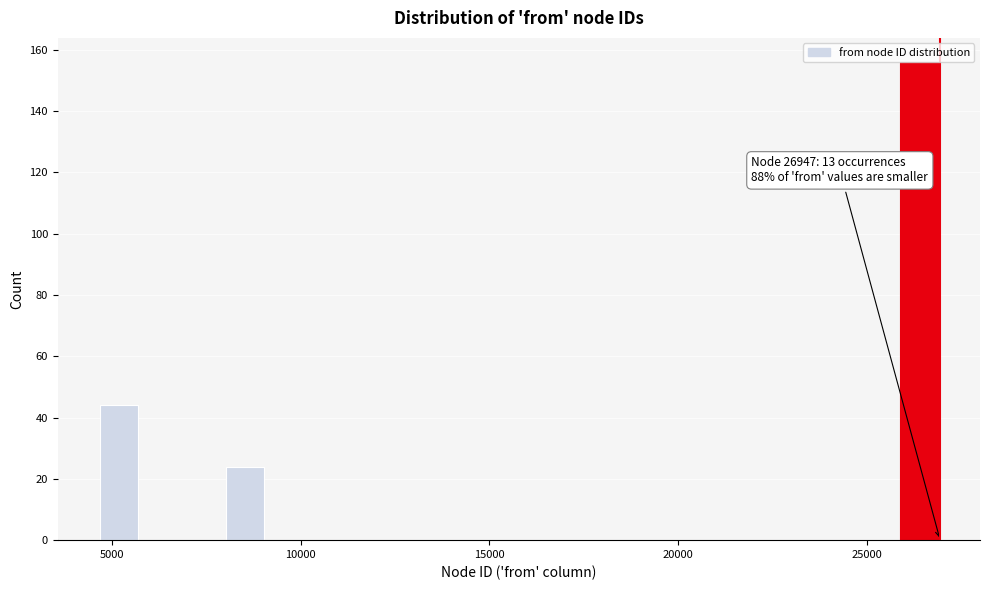

Read against the x-axis, roughly where is the centre of the tallest bar?

26500